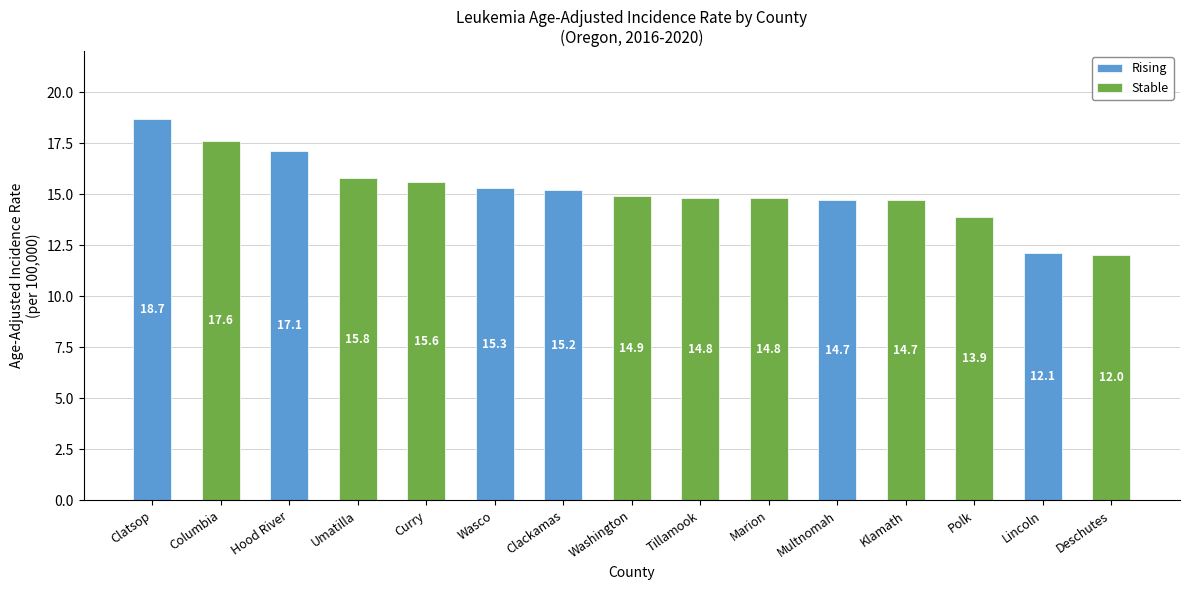

Reading left to right, transcribe all the data shown in this chart.

Rising: Clatsop=18.7	Columbia=0.0	Hood River=17.1	Umatilla=0.0	Curry=0.0	Wasco=15.3	Clackamas=15.2	Washington=0.0	Tillamook=0.0	Marion=0.0	Multnomah=14.7	Klamath=0.0	Polk=0.0	Lincoln=12.1	Deschutes=0.0
Stable: Clatsop=0.0	Columbia=17.6	Hood River=0.0	Umatilla=15.8	Curry=15.6	Wasco=0.0	Clackamas=0.0	Washington=14.9	Tillamook=14.8	Marion=14.8	Multnomah=0.0	Klamath=14.7	Polk=13.9	Lincoln=0.0	Deschutes=12.0